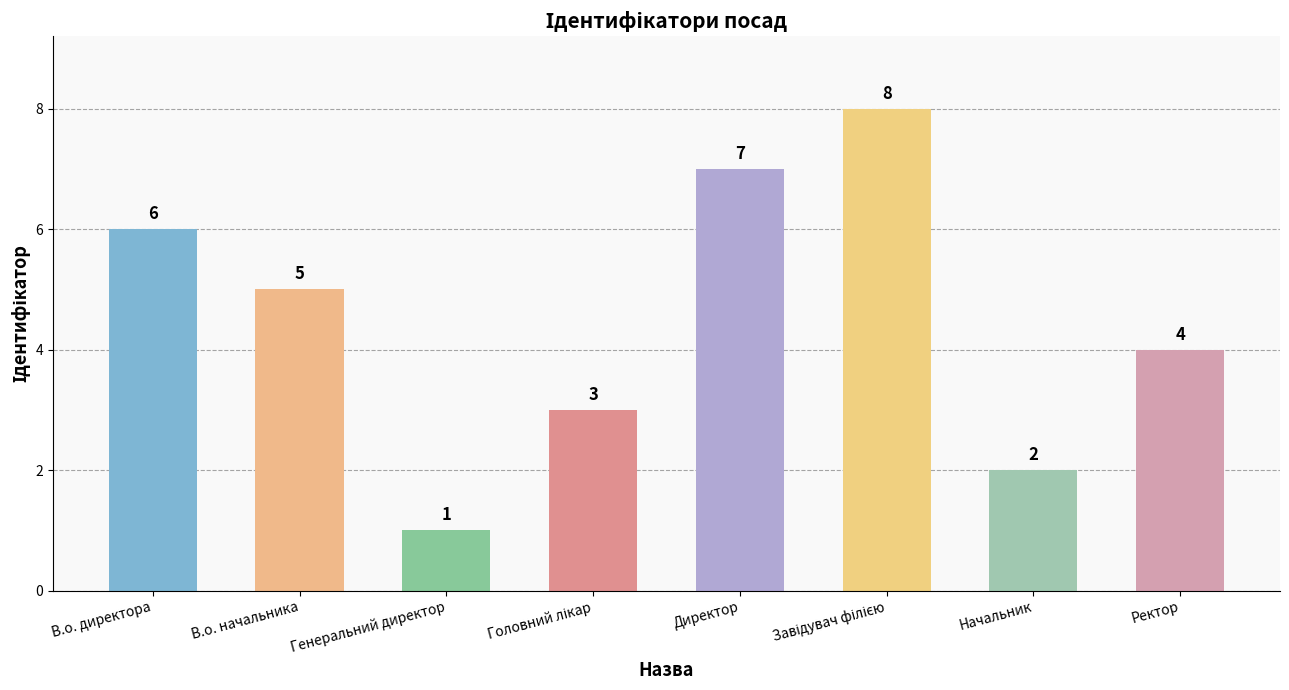

What position from the right is Директор?

4